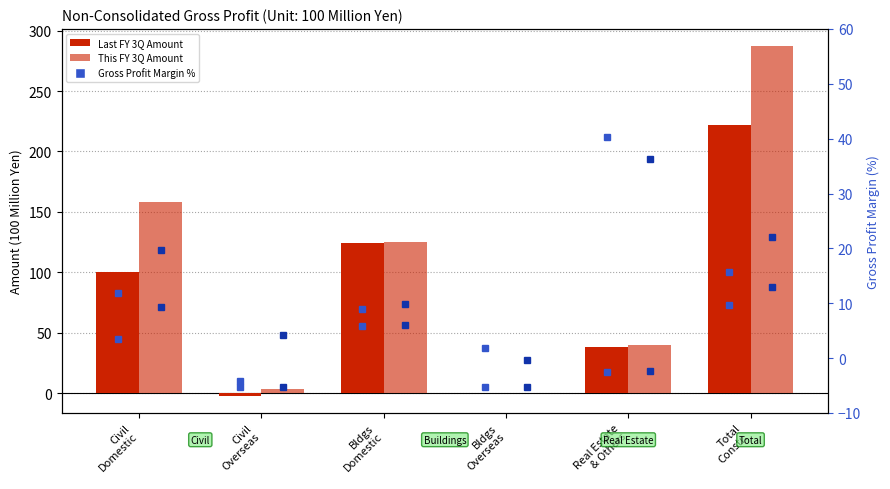

Are the bars horizontal?

No